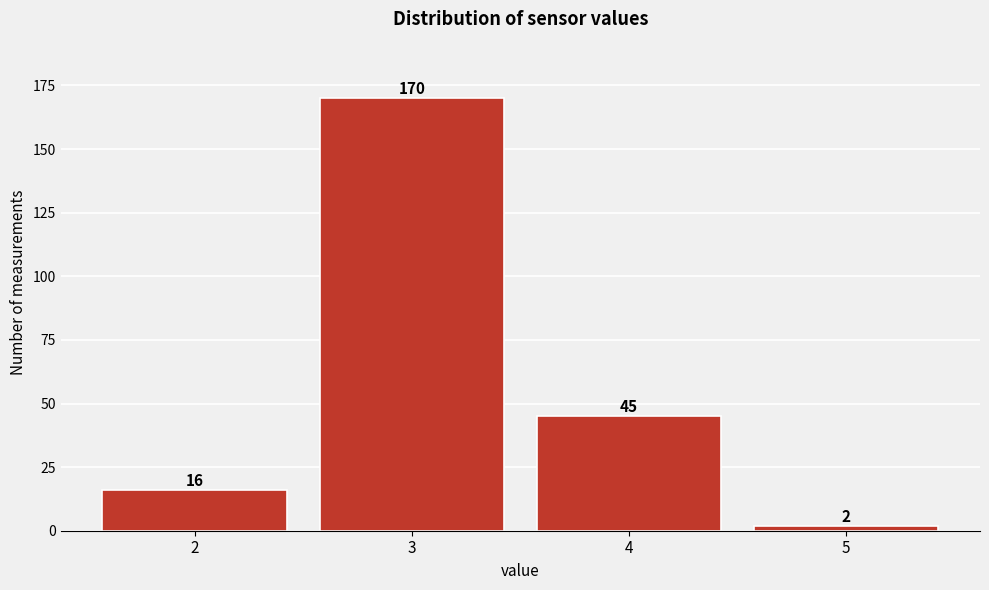

Over which range of the x-axis is the bar tallest?

2.5 to 3.5